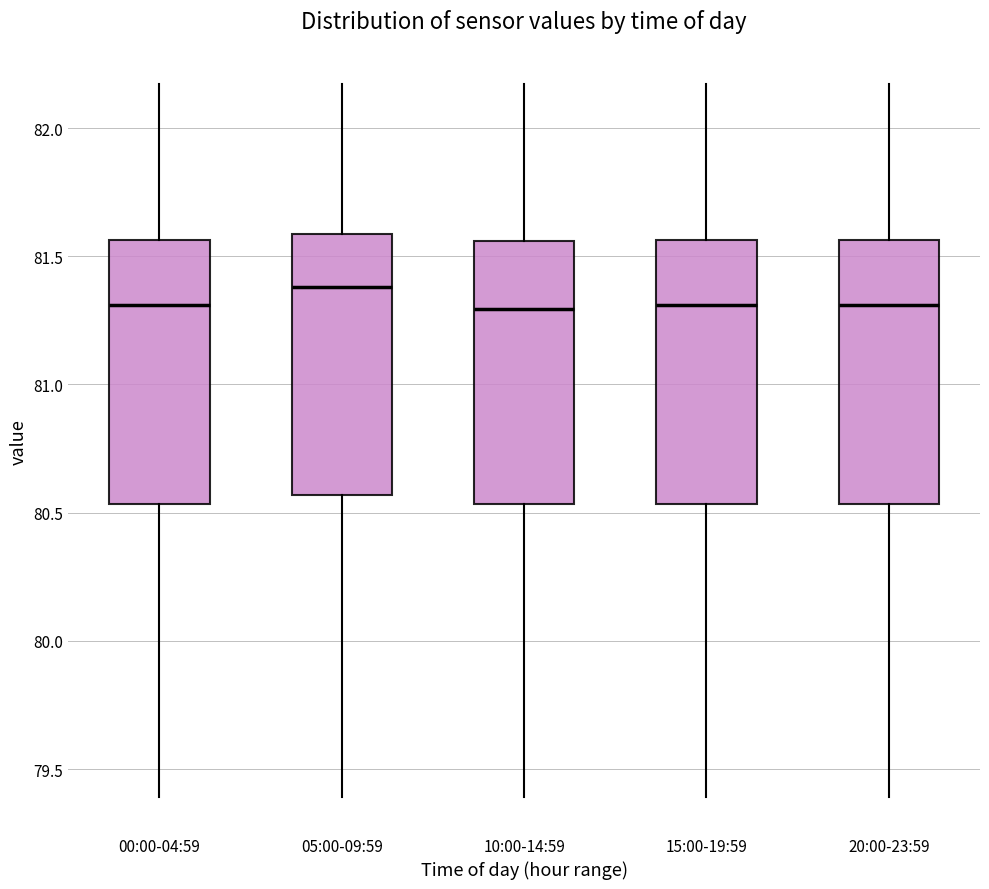

Where does the median line of the box for 20:00-23:59 sit on the y-axis? The values are not printed on the chart, so give them approximately, as read against the axis.

81.30